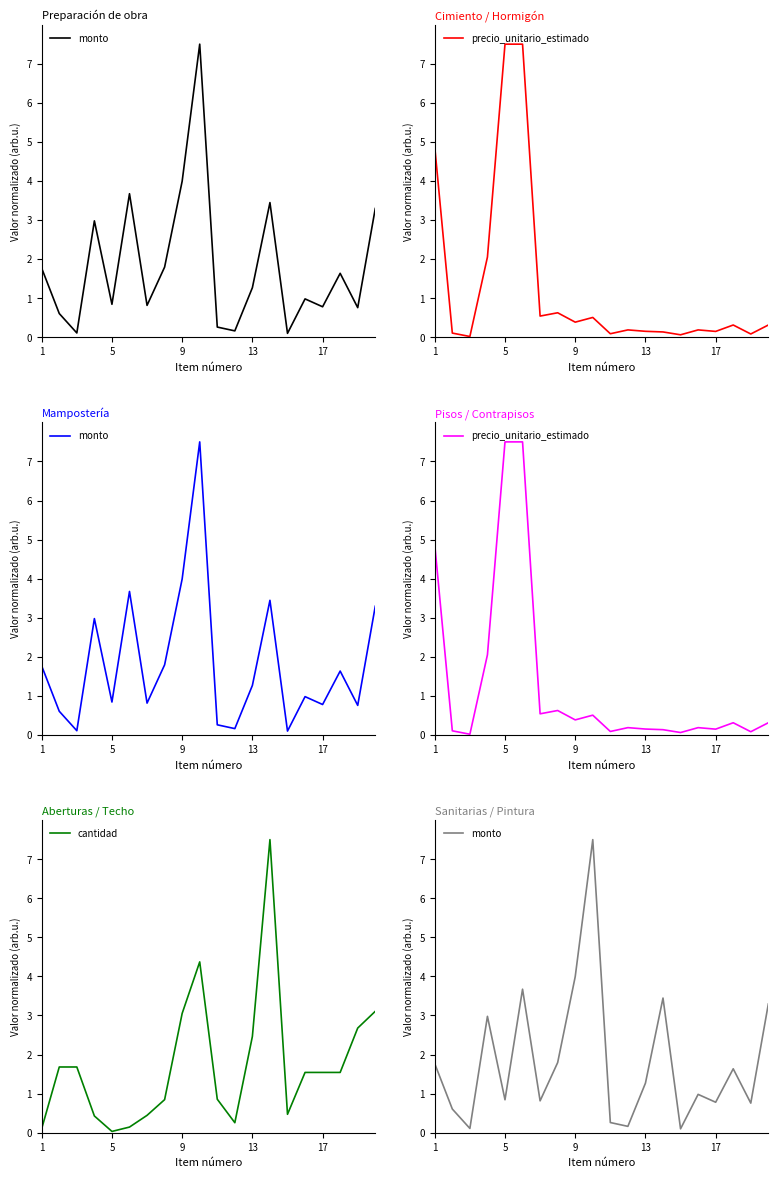

The value of cantidad at 11 is 0.3. True or false?

True